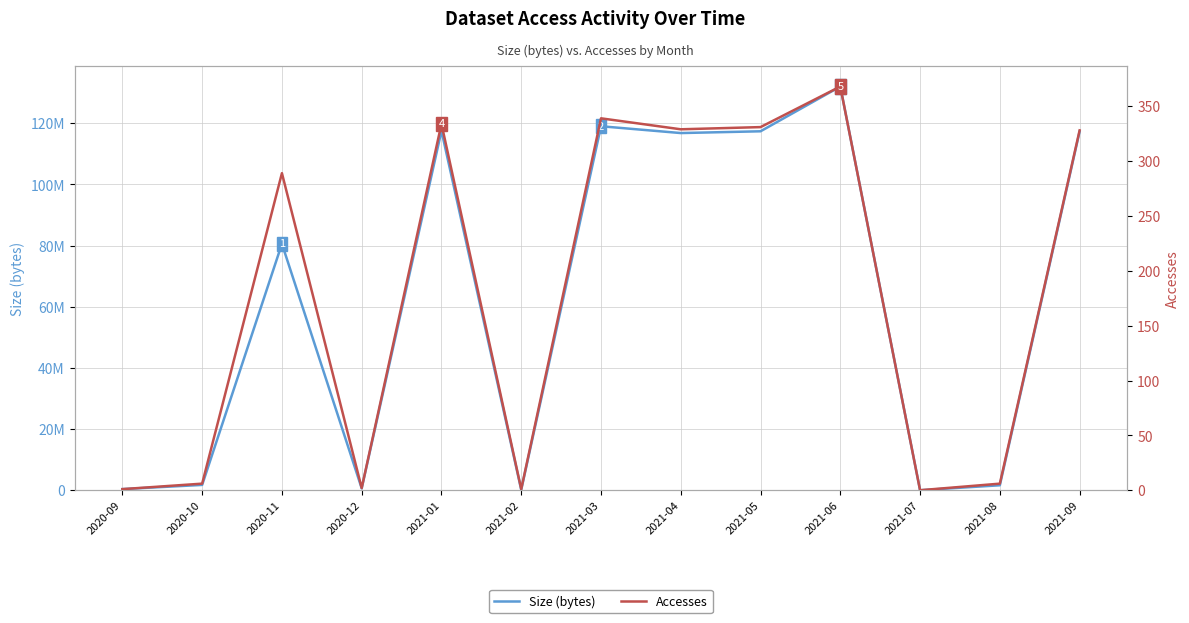

How many lines are shown in the chart?

2